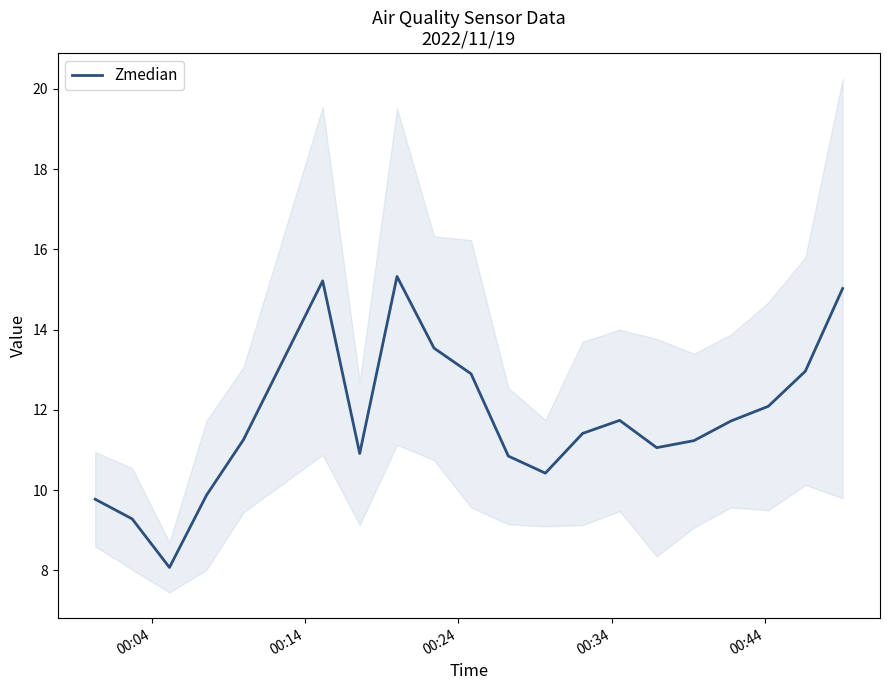

What is the sum of all values?

234.7